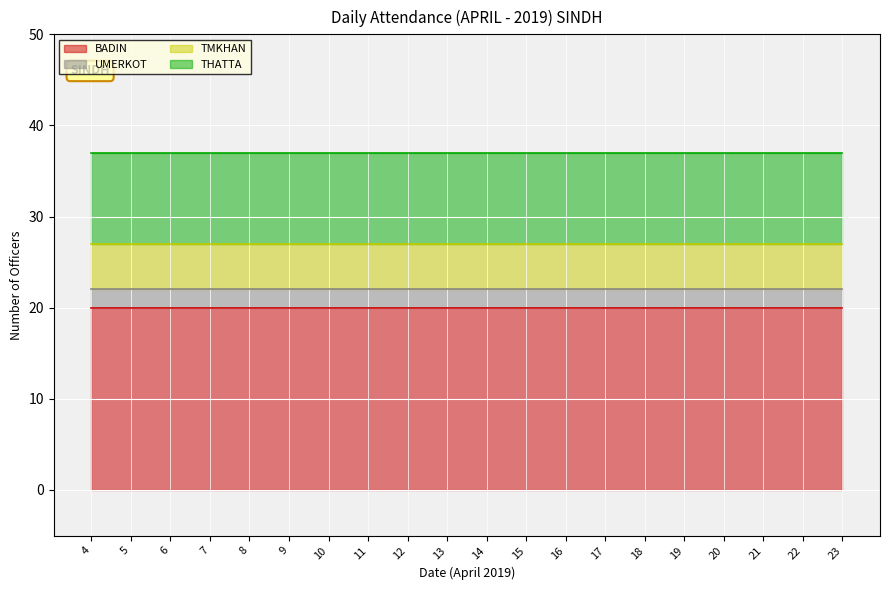

True or false: BADIN has more than 2 interior local peaks.

False